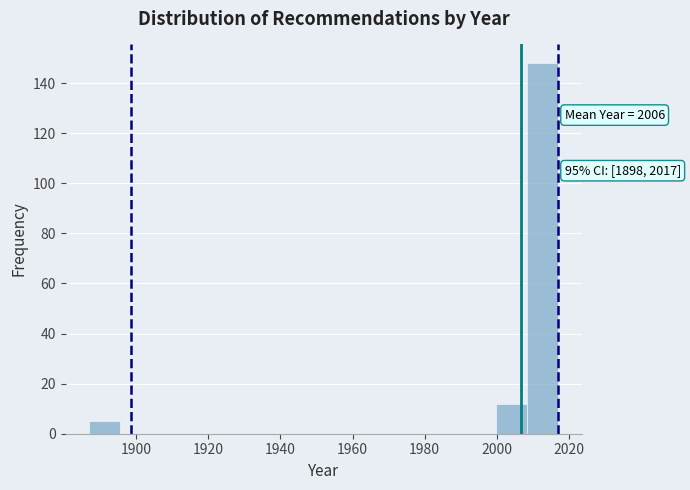

Over which range of the x-axis is the bar tallest?

2008 to 2018